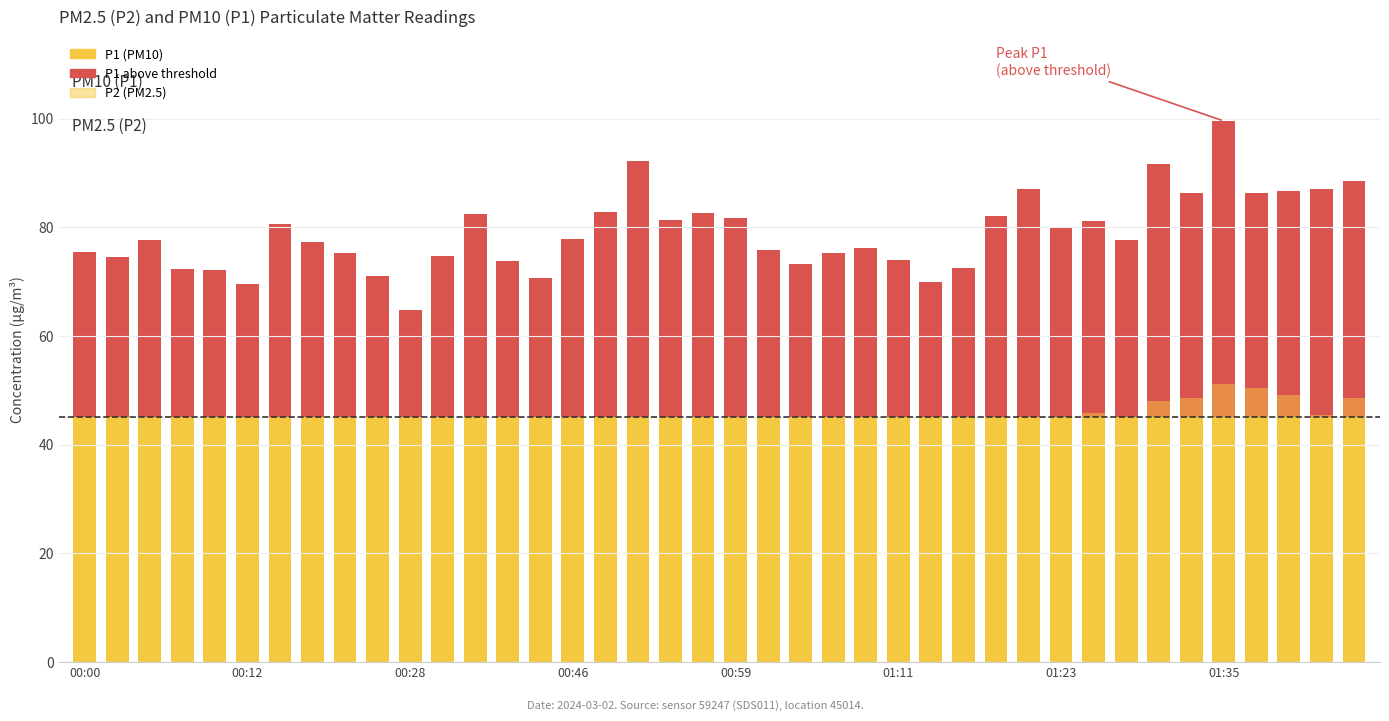

Which label corresponds to the largest value in the chart?

01:35